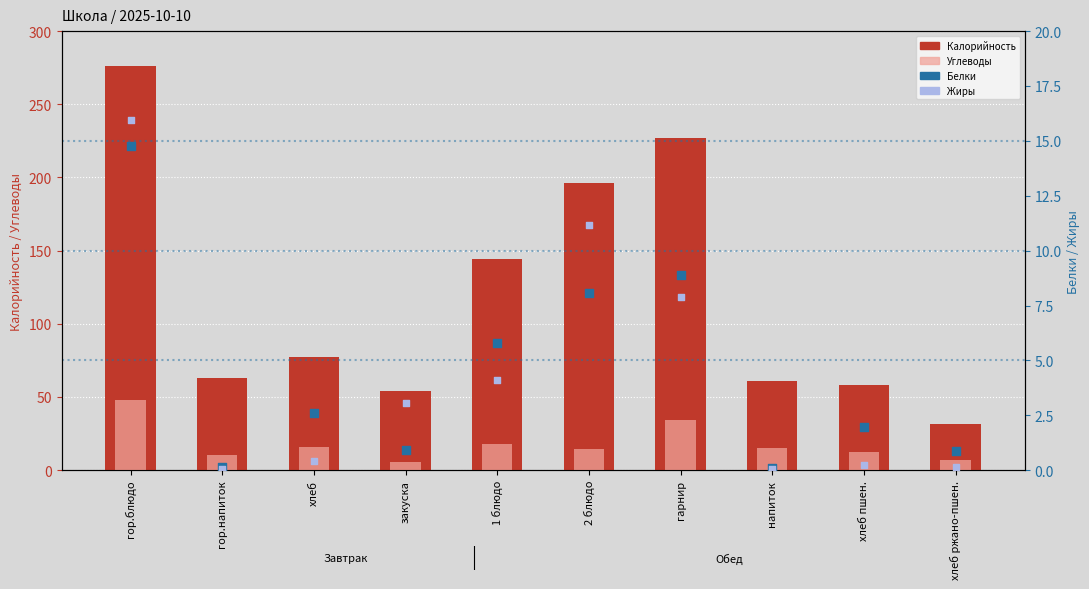

Which series contains the lowest Y value?

Жиры